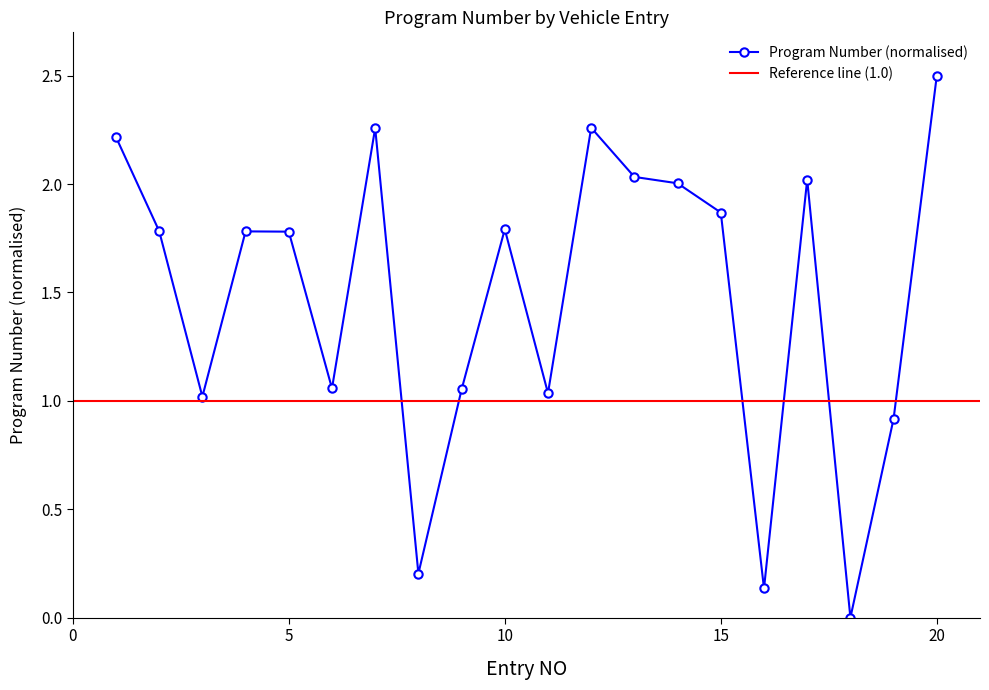

How many values are below 1?

4